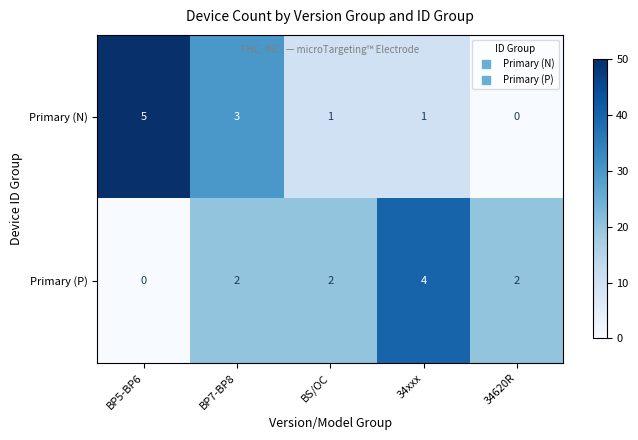

What is the approximate value of Primary (P) at 34xxx?

4